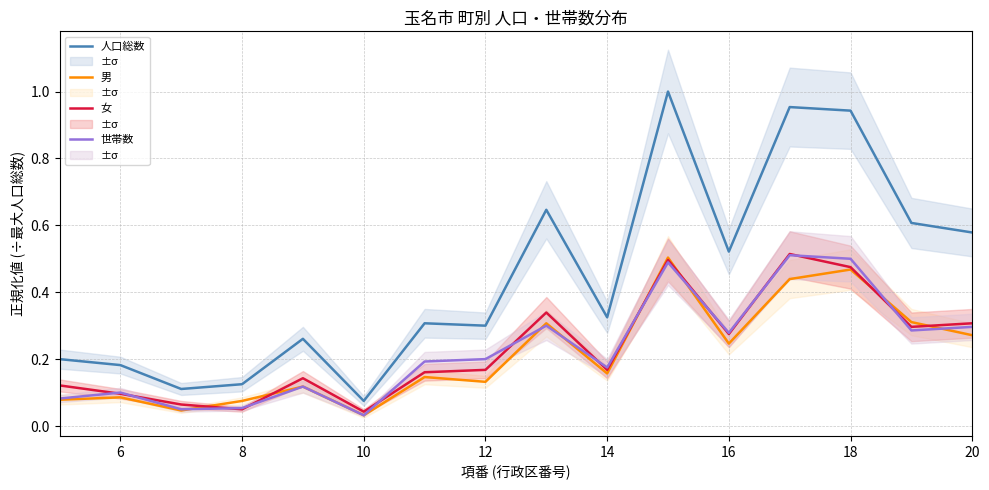

Which series has the largest total across all categories?

人口総数